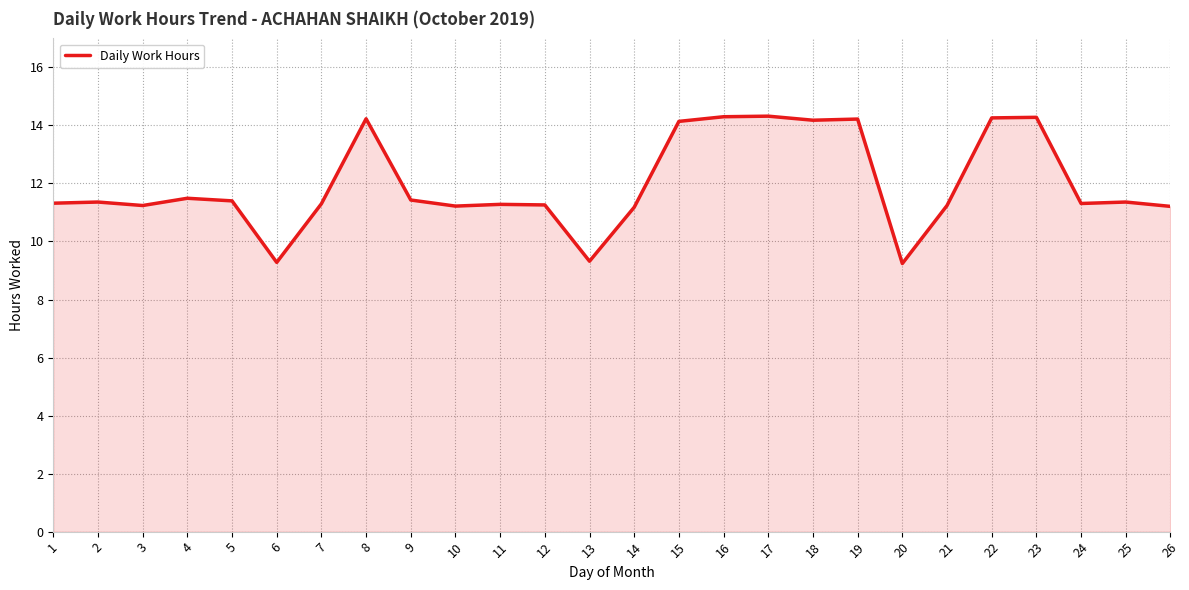

True or false: there are more than 0 points higher than both neighbors.

True